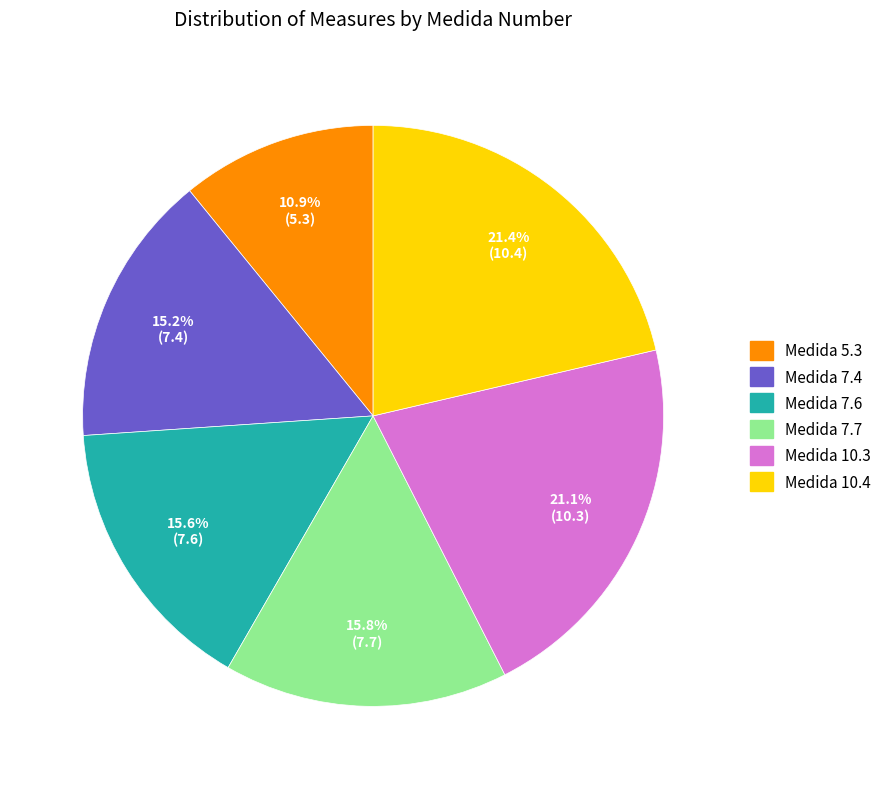

Is there a majority slice in this chart?

No